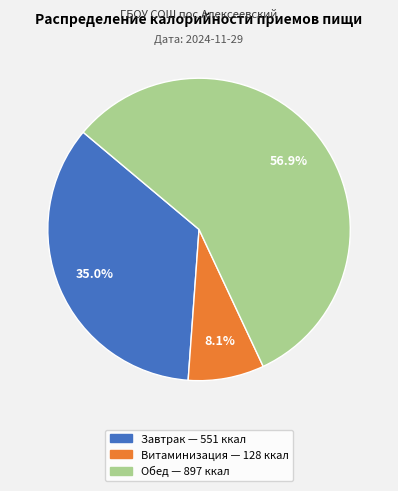

Is it true that Завтрак is 23% of the pie?

False